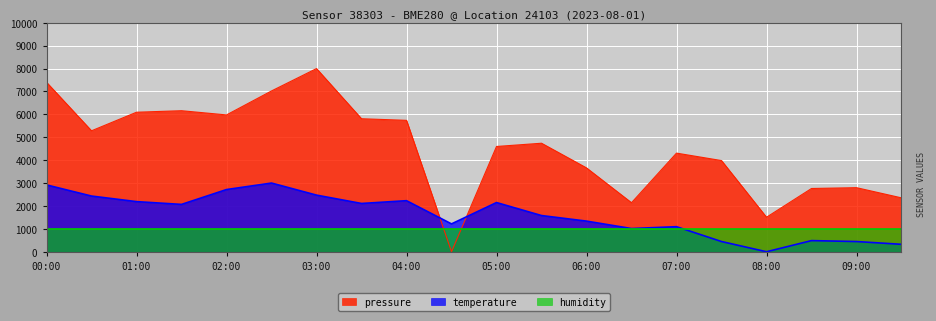

At 00:00, list the series in order from smallest to largest.

humidity, temperature, pressure